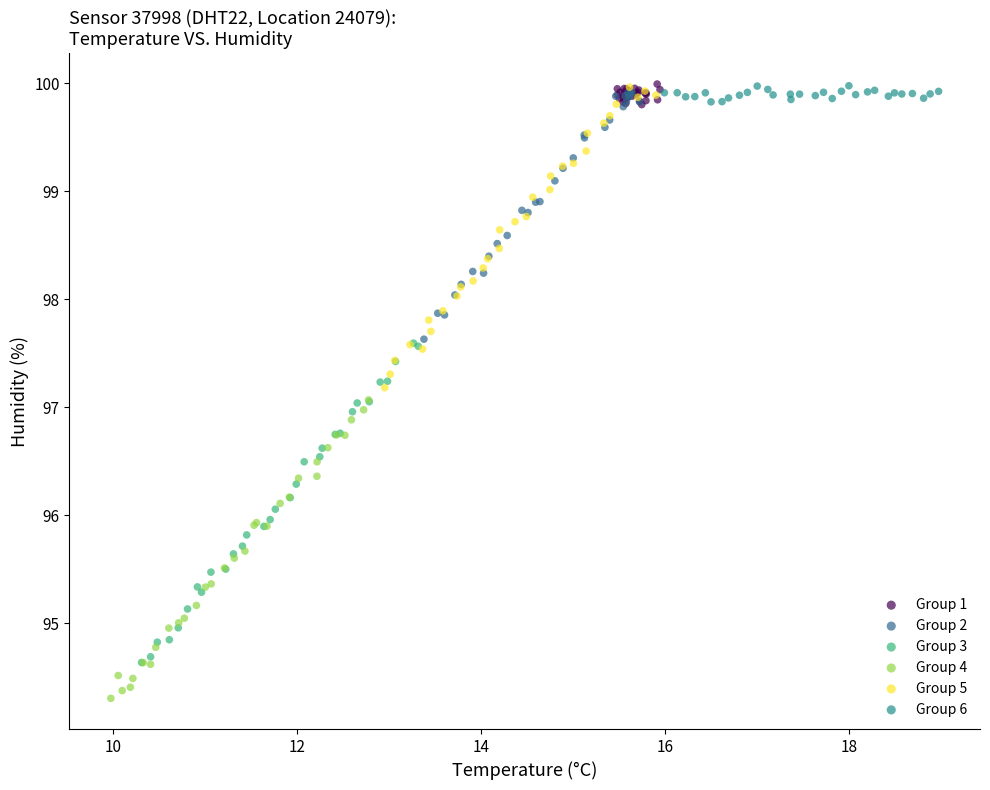

Which series contains the lowest Y value?

Group 4